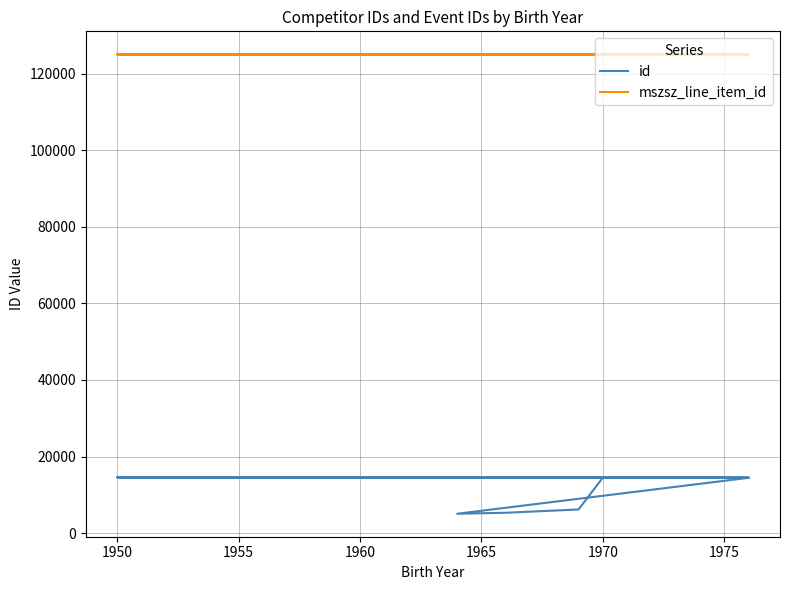

List the series in order of their peak value, lowest first.

id, mszsz_line_item_id